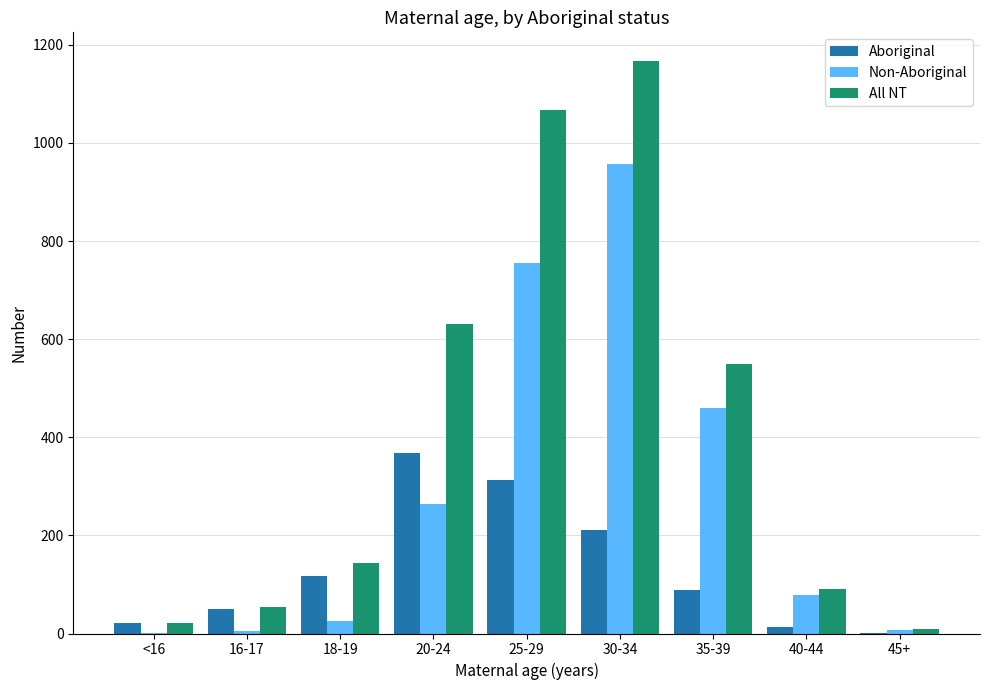

What is the sum of all Non-Aboriginal values?

2550